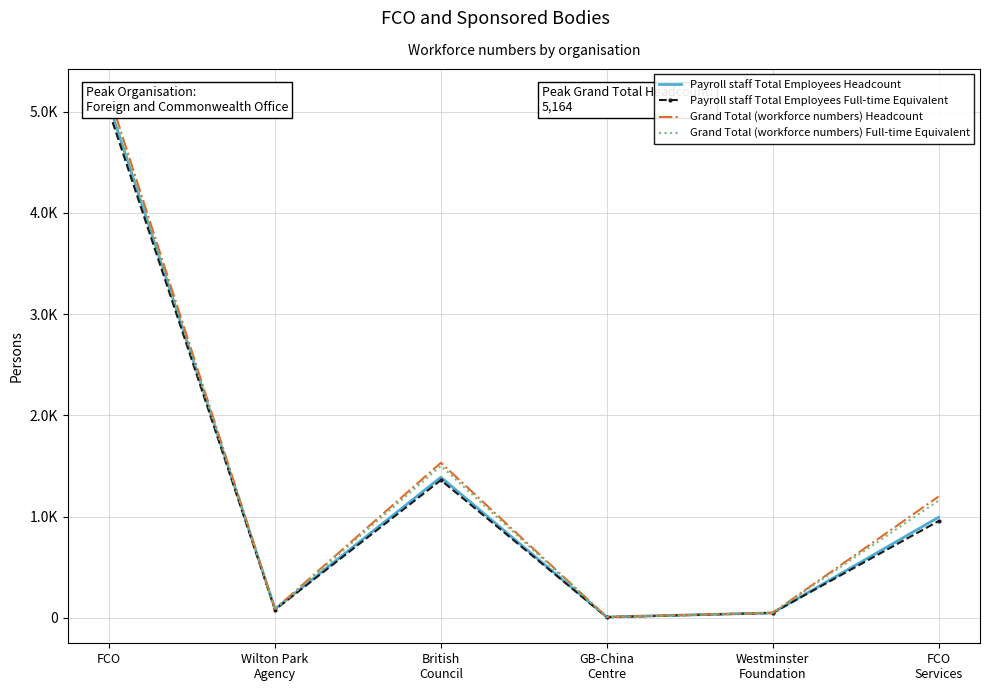

What are all the series names shown in the legend?

Payroll staff Total Employees Headcount, Payroll staff Total Employees Full-time Equivalent, Grand Total (workforce numbers) Headcount, Grand Total (workforce numbers) Full-time Equivalent